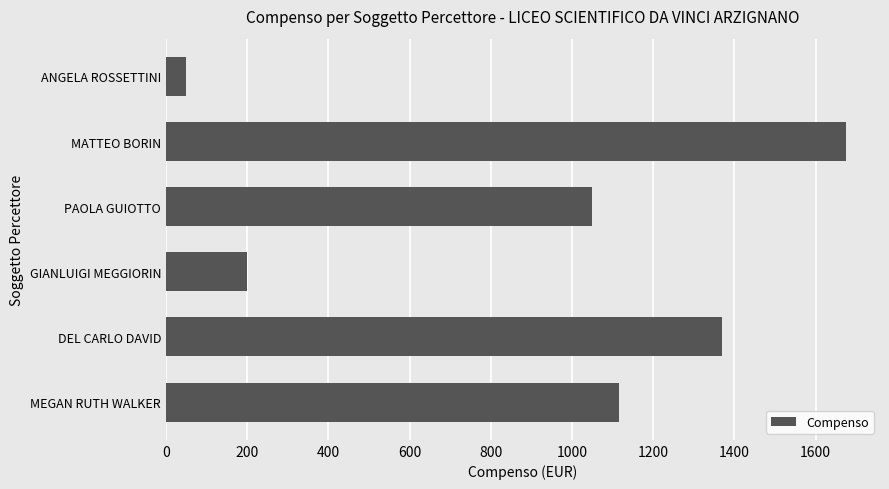

The value at PAOLA GUIOTTO is 1050. True or false?

True